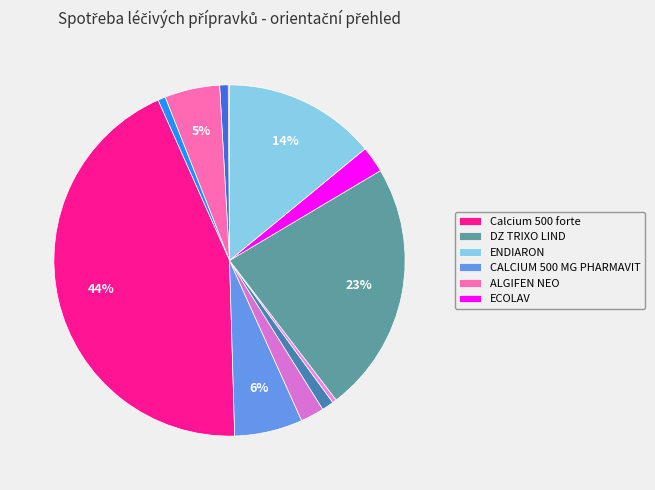

How many segments does this pie chart have?

12